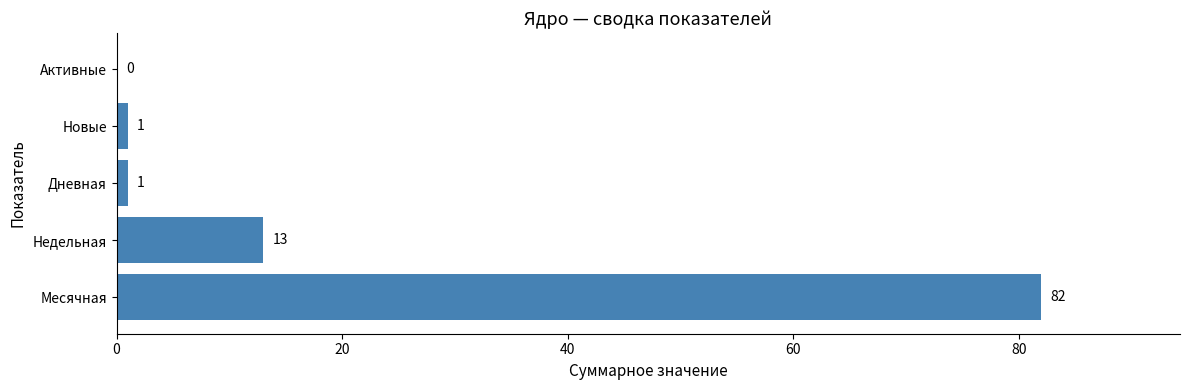

What is the maximum value shown in the chart?

82